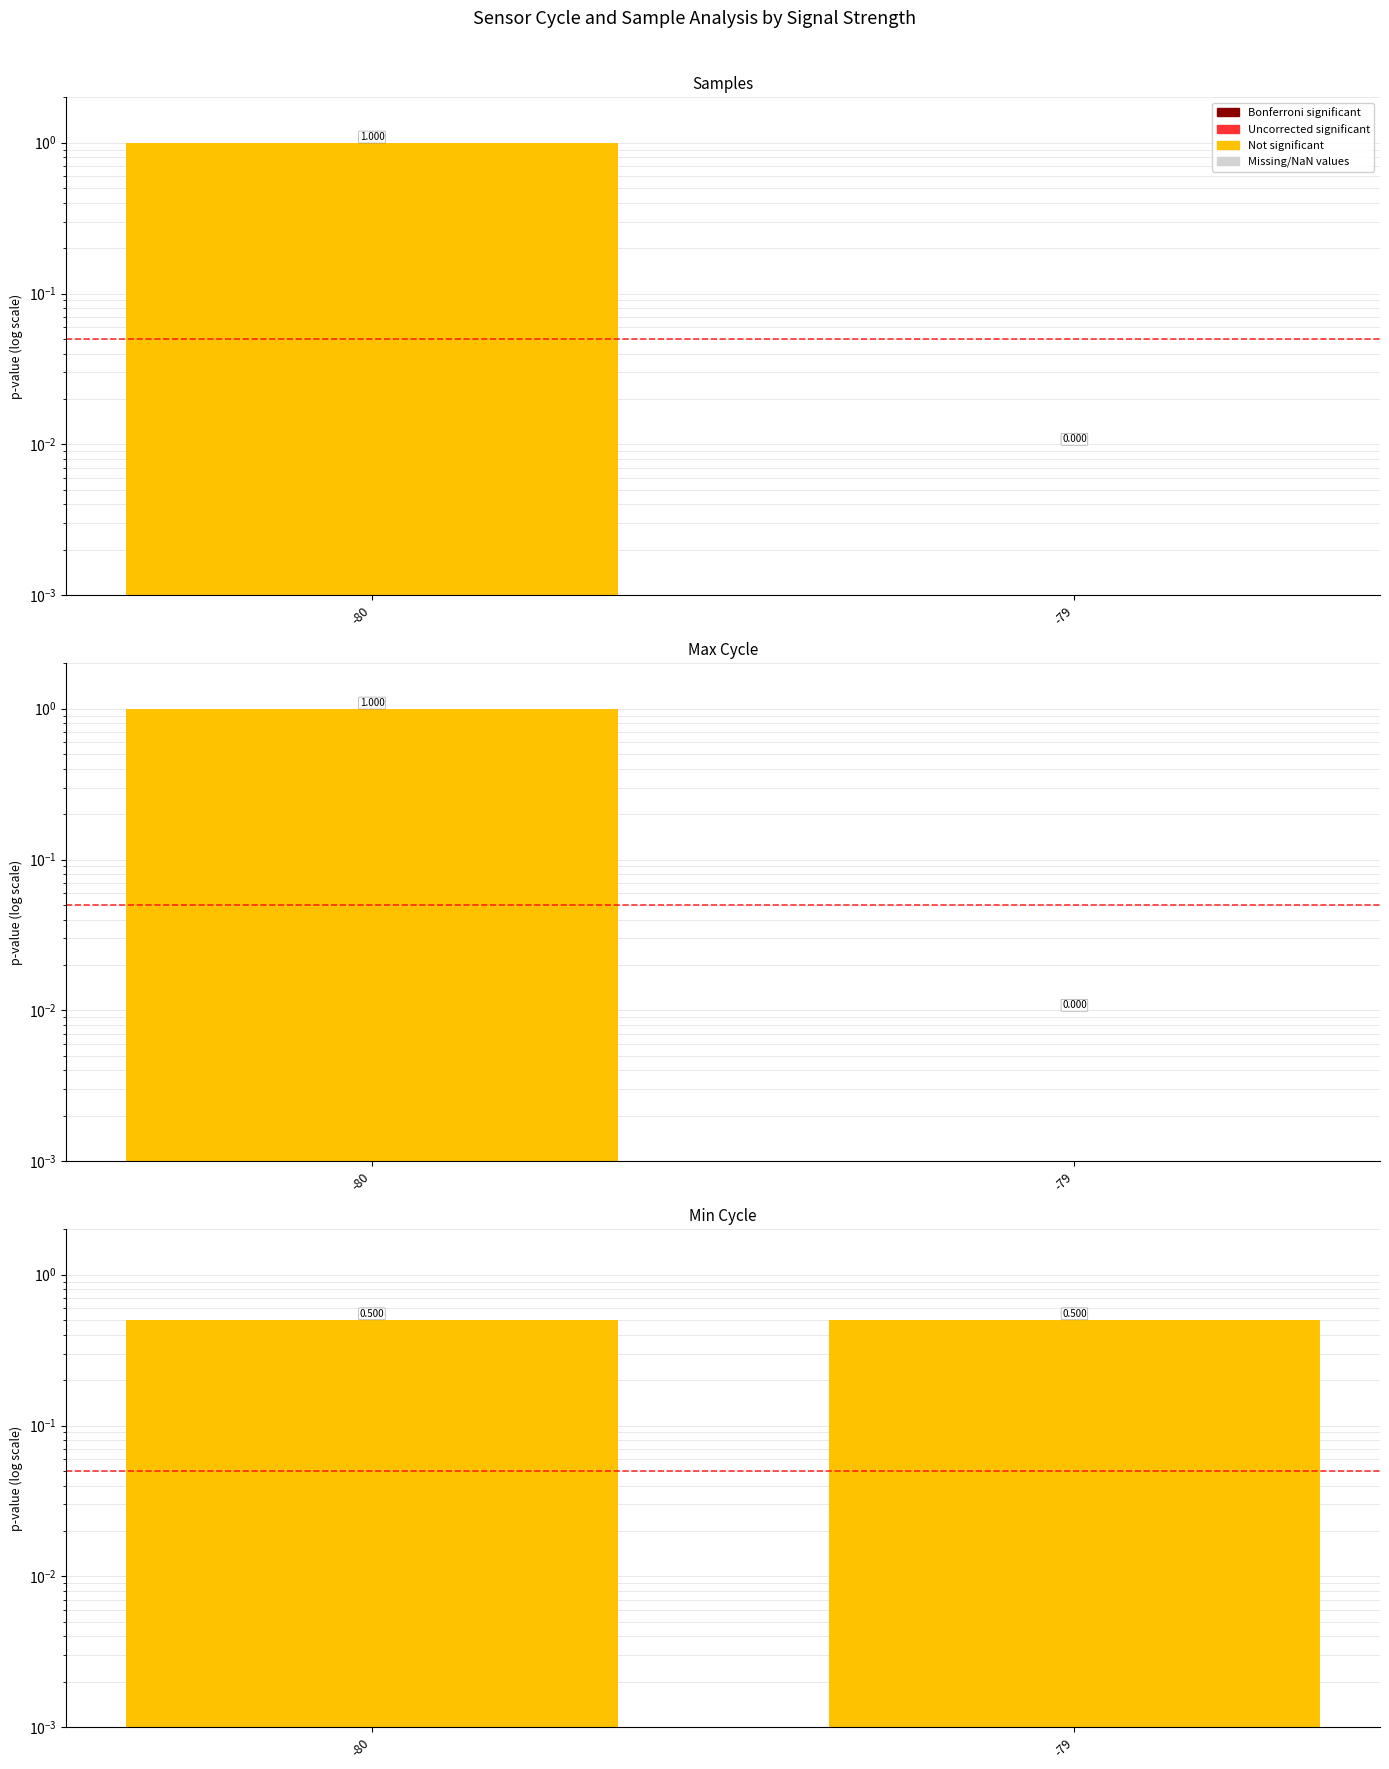

How many bars are there in total?

6